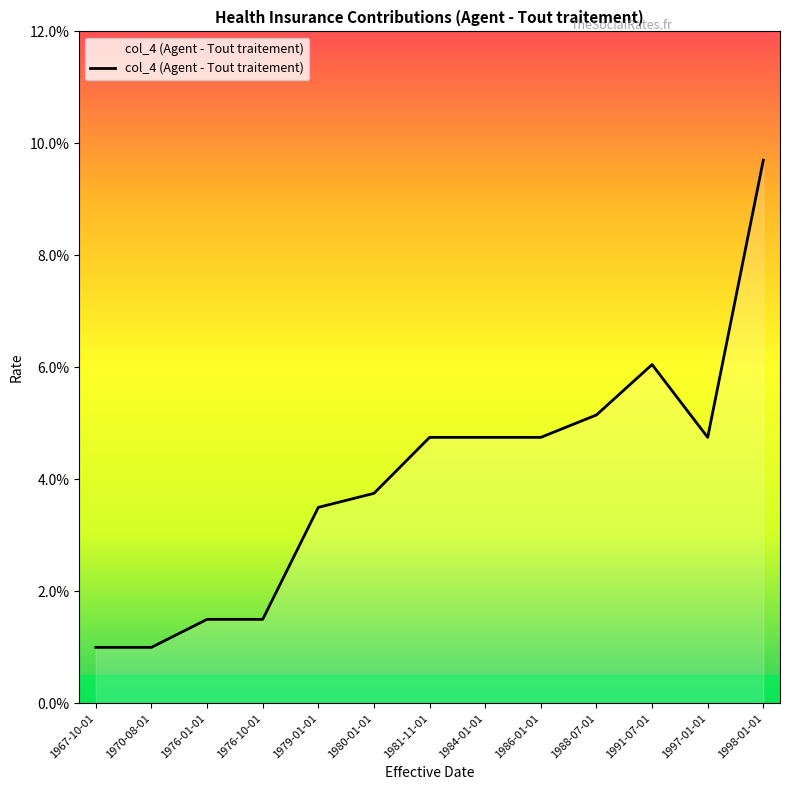

Reading left to right, what are all the values shown in this chart?

1967-10-01=0.0	1970-08-01=0.0	1976-01-01=0.0	1976-10-01=0.0	1979-01-01=0.0	1980-01-01=0.0	1981-11-01=0.0	1984-01-01=0.0	1986-01-01=0.0	1988-07-01=0.1	1991-07-01=0.1	1997-01-01=0.0	1998-01-01=0.1